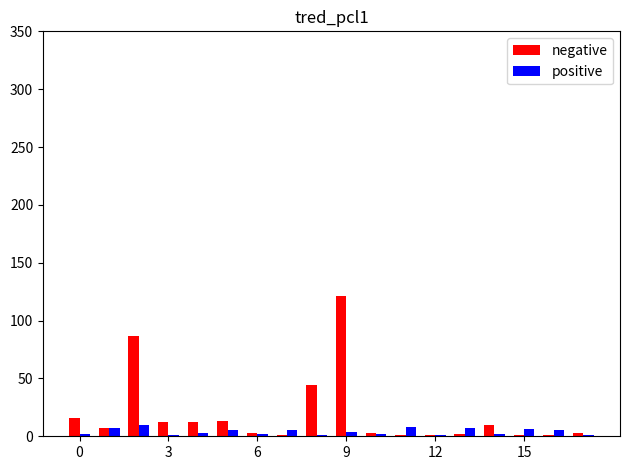

What is the sum of all positive values?

72